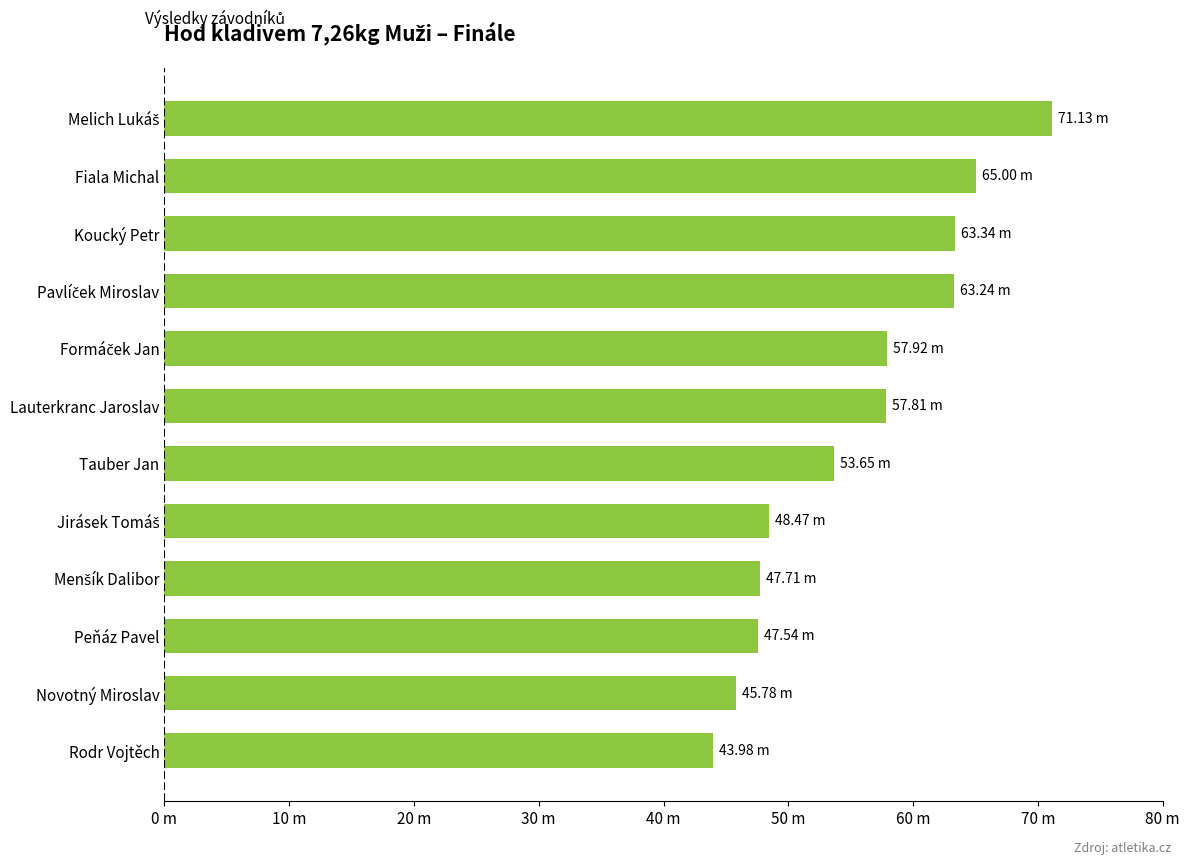

What is the minimum value shown in the chart?

44.0